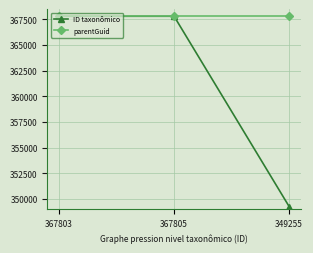

What value does the parentGuid series have at 367805?

367798